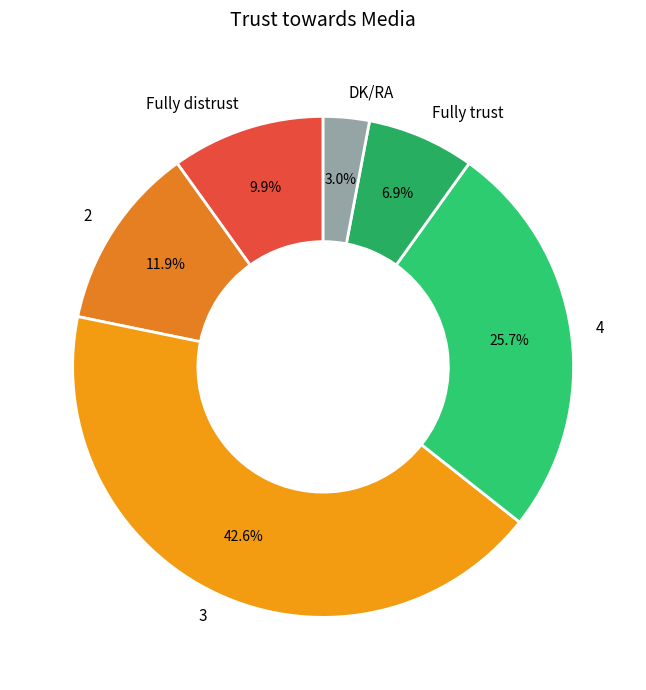

What percentage is the DK/RA slice, to the nearest percent?

3%